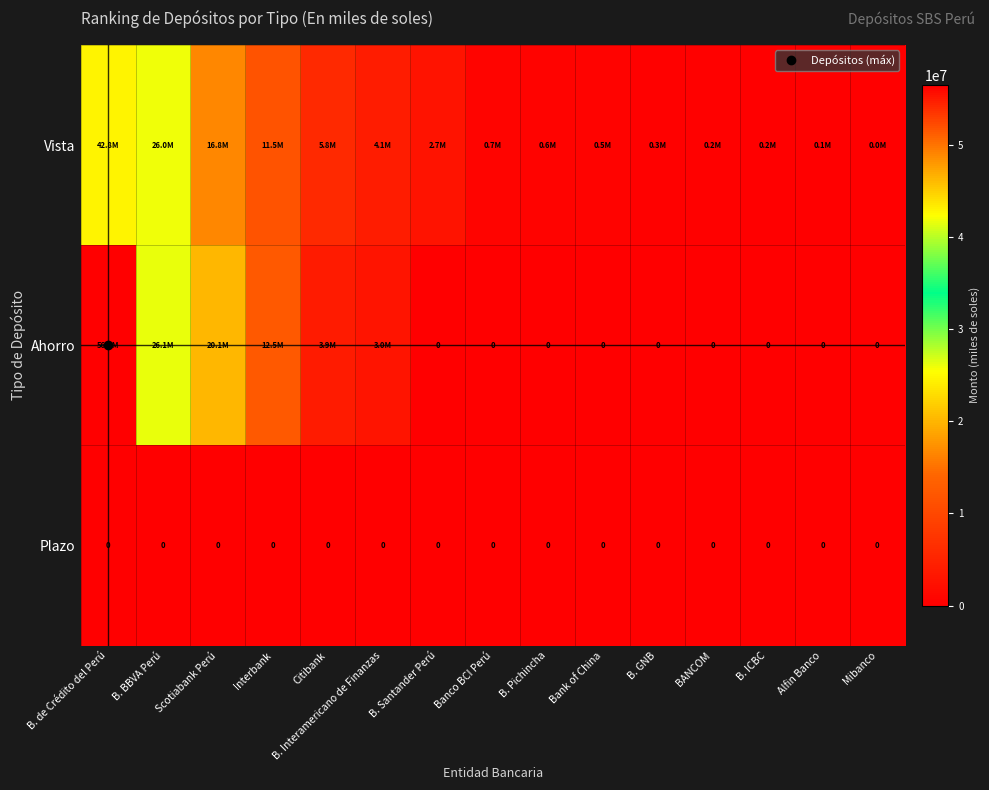

The Ahorro series shows 6780325.3 at Citibank. True or false?

False